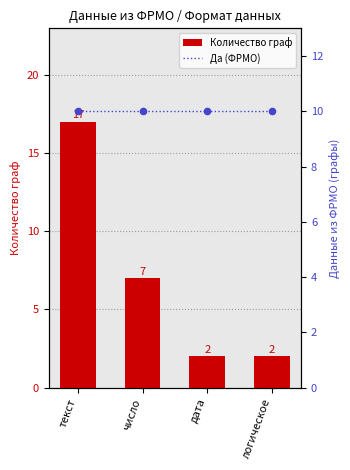

Which series reaches the maximum Y coordinate?

Количество граф